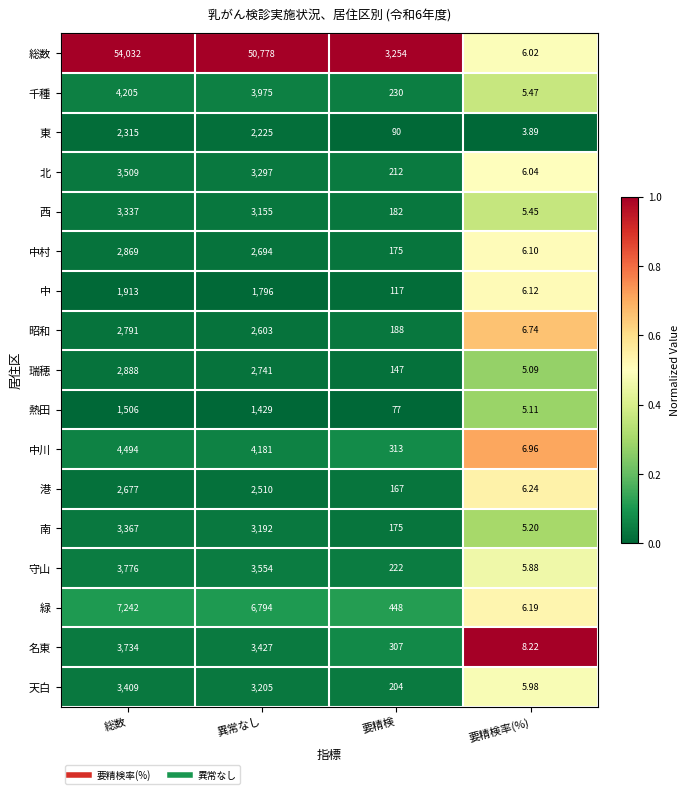

Between 要精検 and 要精検率(%), which series saw the biggest shift?

総数